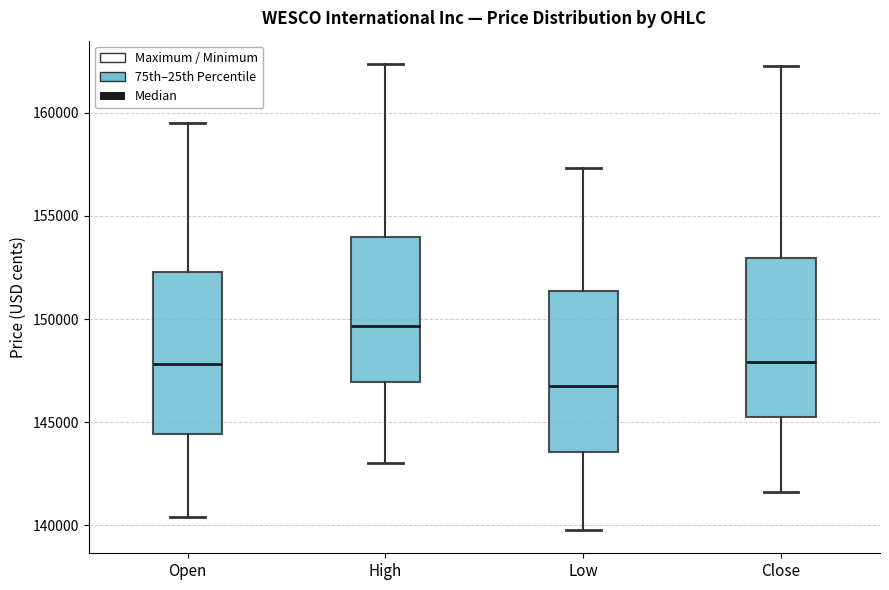

Where is the upper edge of the box for High on the y-axis? The values are not printed on the chart, so give them approximately, as read against the axis.

154000